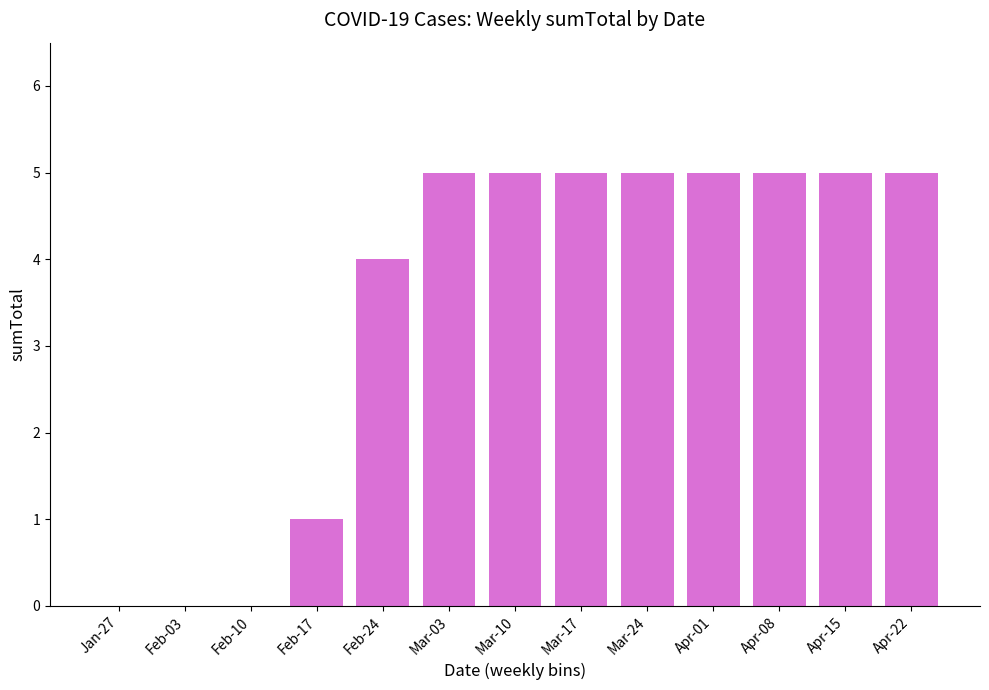

Reading left to right, transcribe all the data shown in this chart.

Jan-27=0	Feb-03=0	Feb-10=0	Feb-17=1	Feb-24=4	Mar-03=5	Mar-10=5	Mar-17=5	Mar-24=5	Apr-01=5	Apr-08=5	Apr-15=5	Apr-22=5